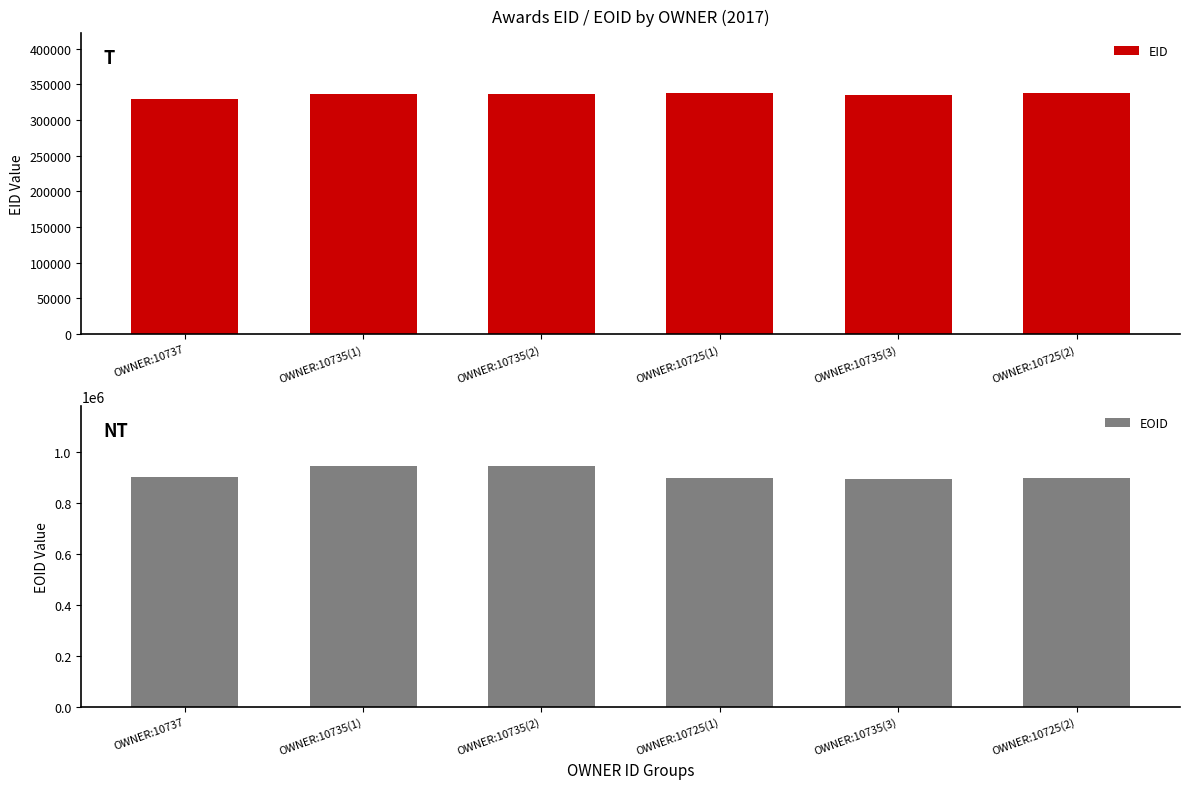

What is the value of the EOID bar at the 4th from the left?

894683